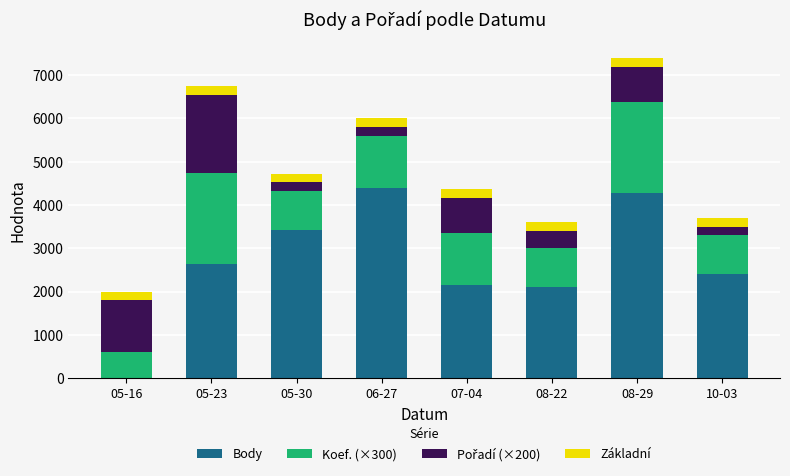

What is the highest value of the Body series?

4404